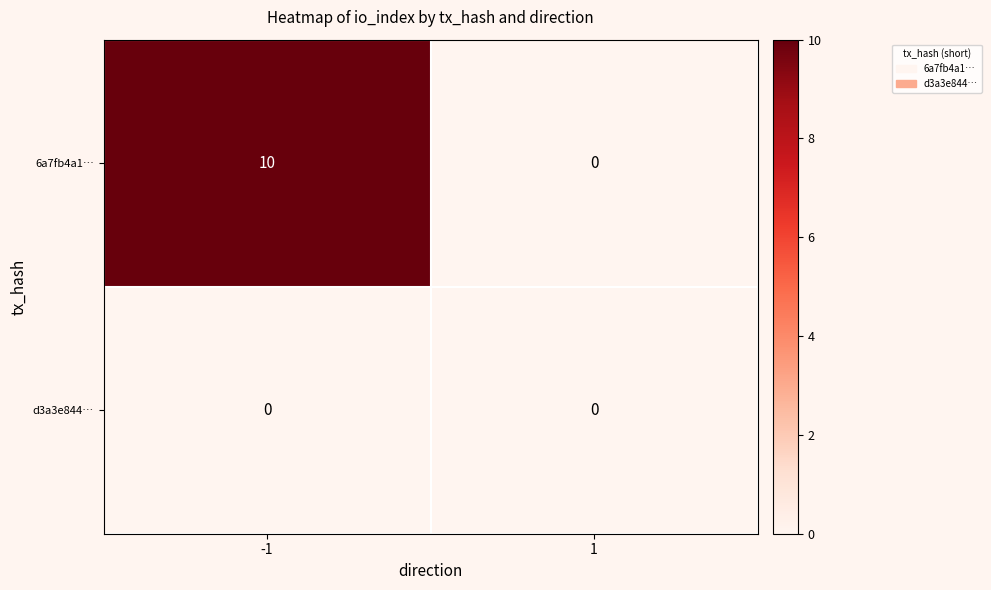

Is it true that 6a7fb4a1… equals -5 at 1?

False